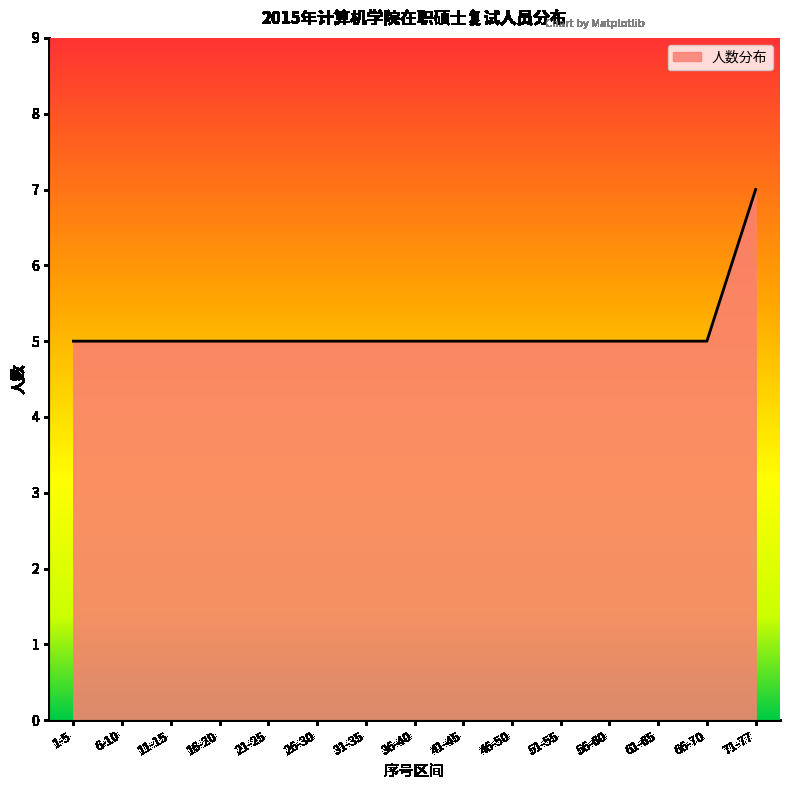

What position from the left is 11-15?

3